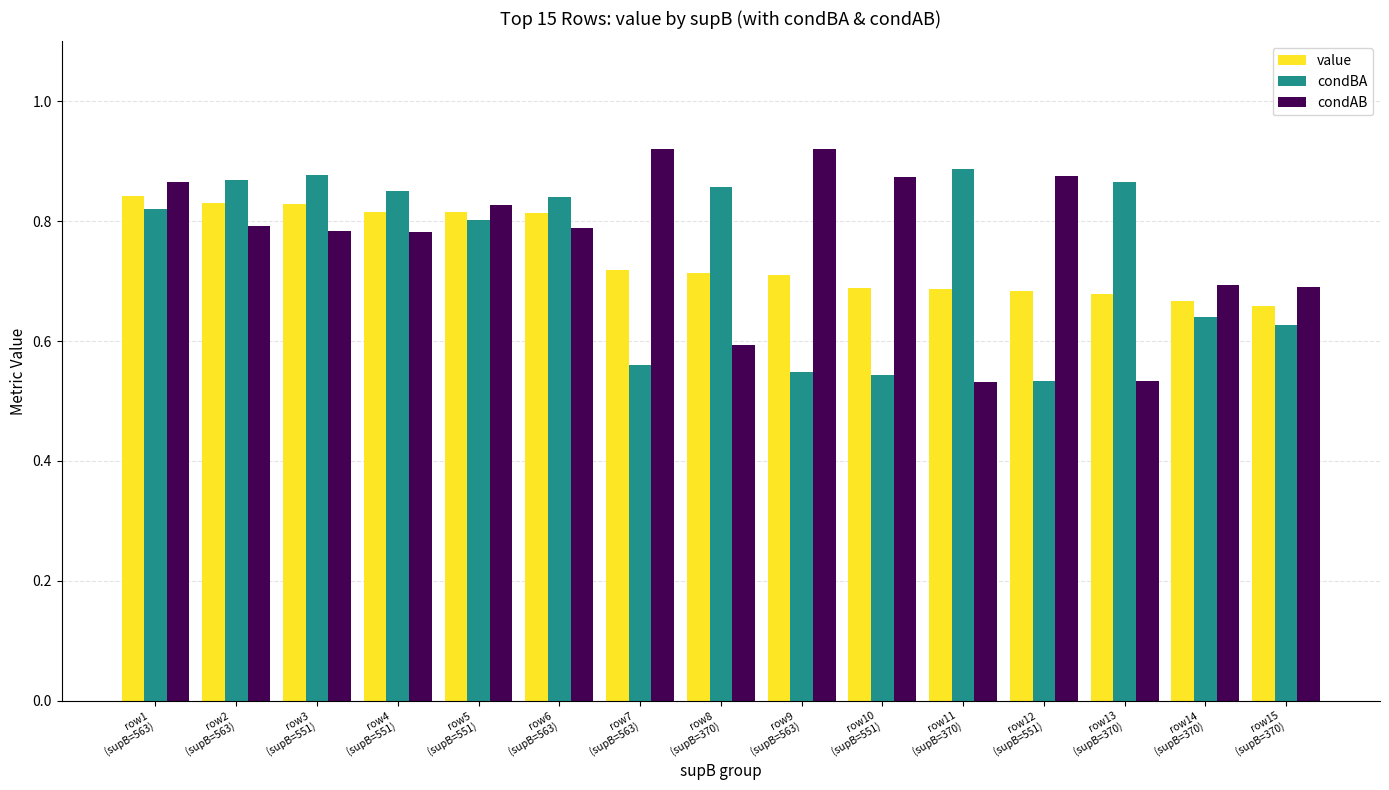

What is the difference between the maximum and second lowest values in the condBA series?

0.3